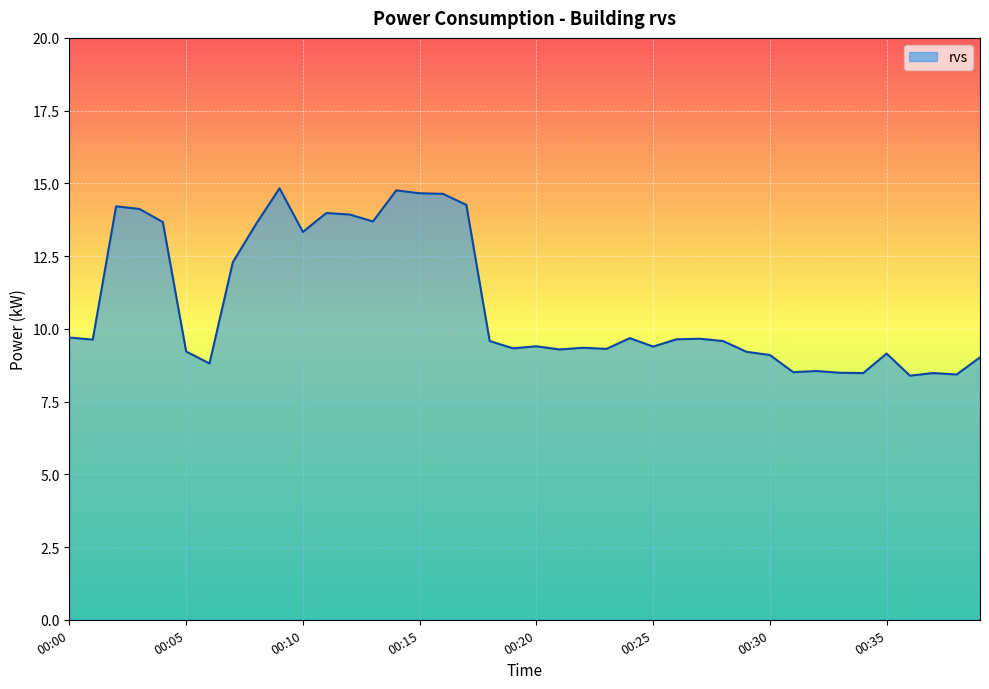

What is the difference between the maximum and minimum values?

6.4